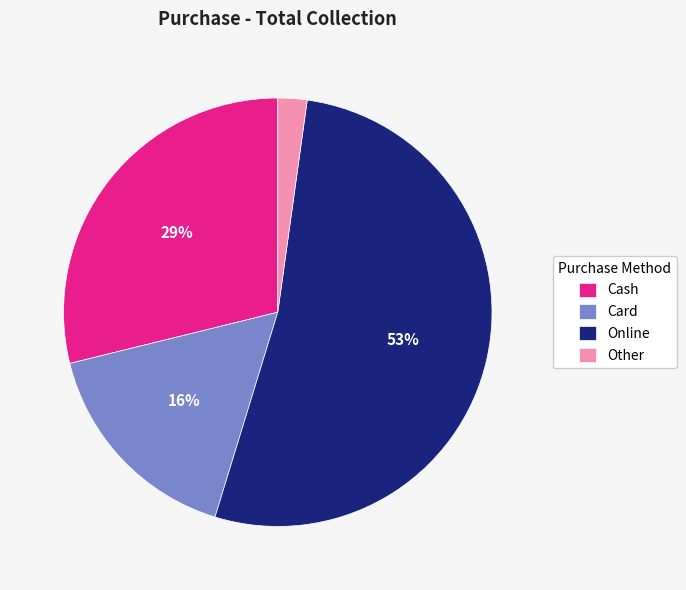

The Other slice represents 2% of the pie. True or false?

True